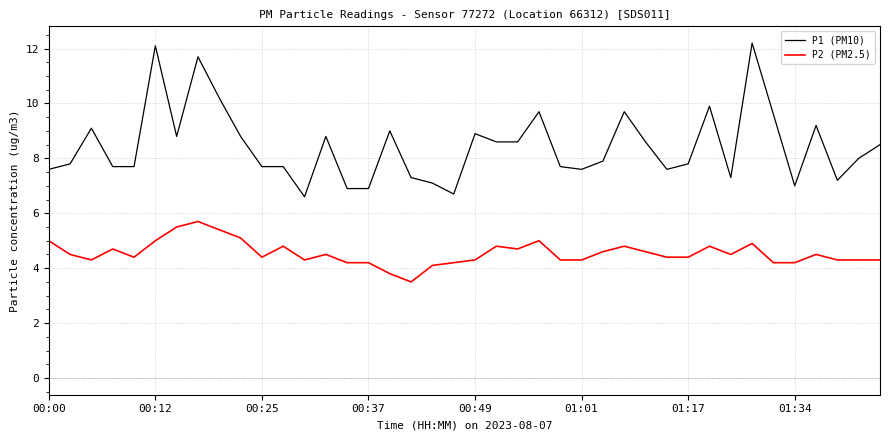

What is the highest value of the P1 (PM10) series?

12.2